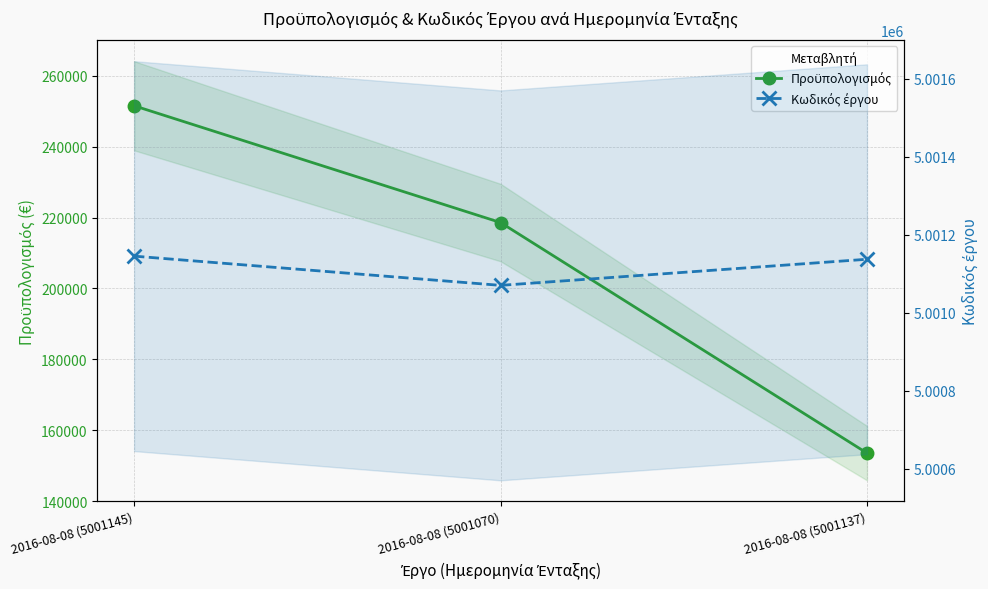

What is the smallest value displayed?

153543.0